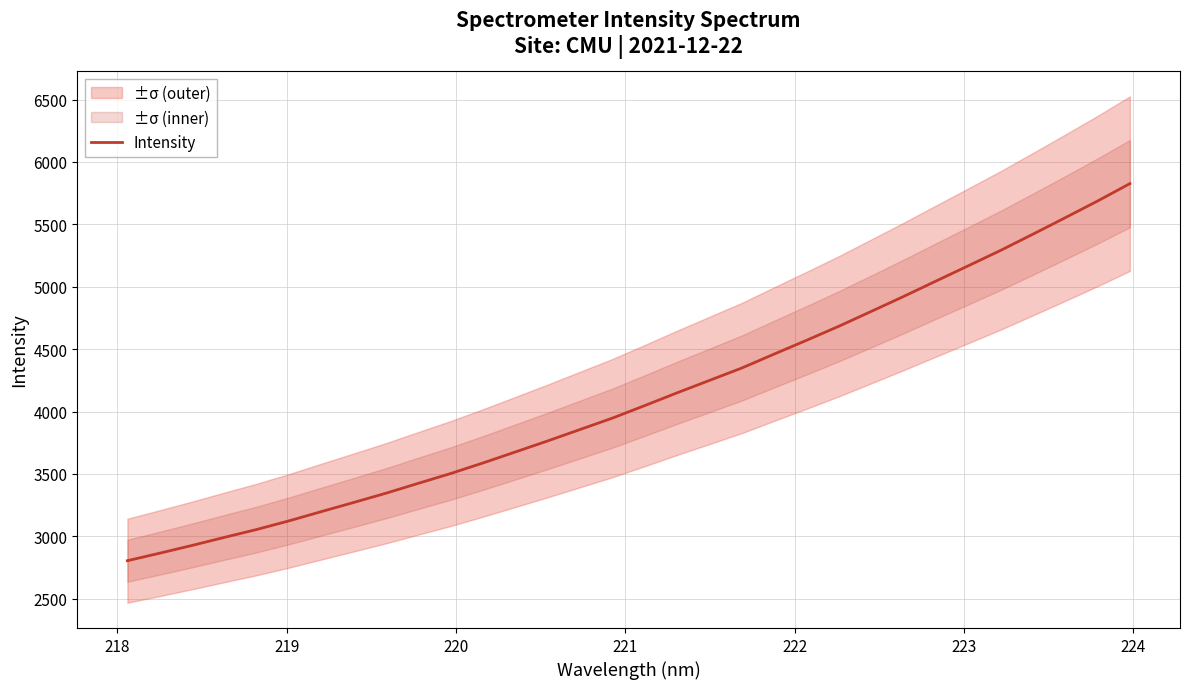

Is it true that the value at 19 is 2114.9?

False